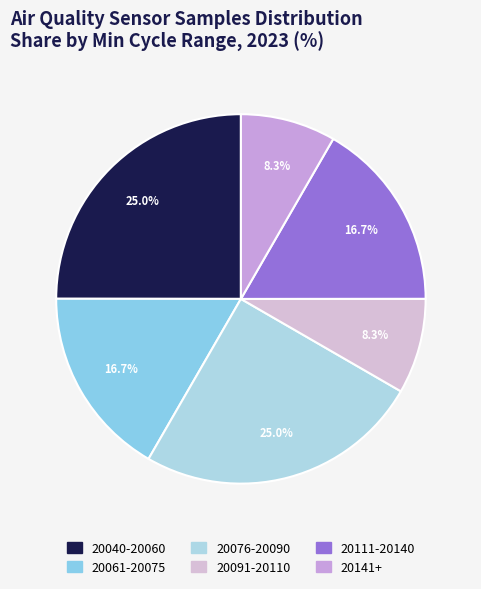

Count the number of slices in the pie.

6